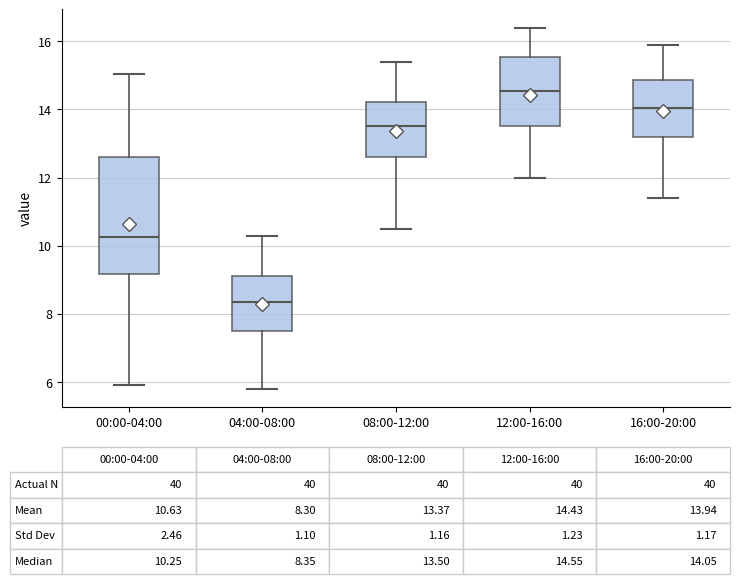

Which box is the tallest, from its lower edge to its upper edge?

00:00-04:00